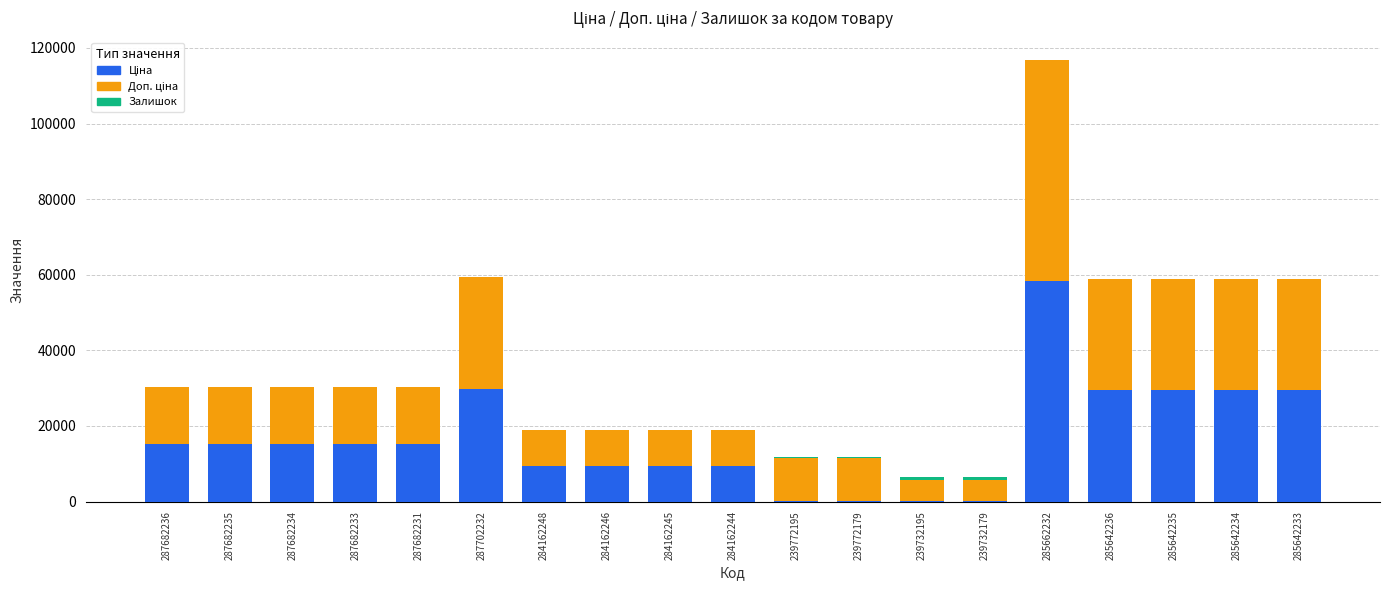

What is the total value across all series at 284162248?

18960.1